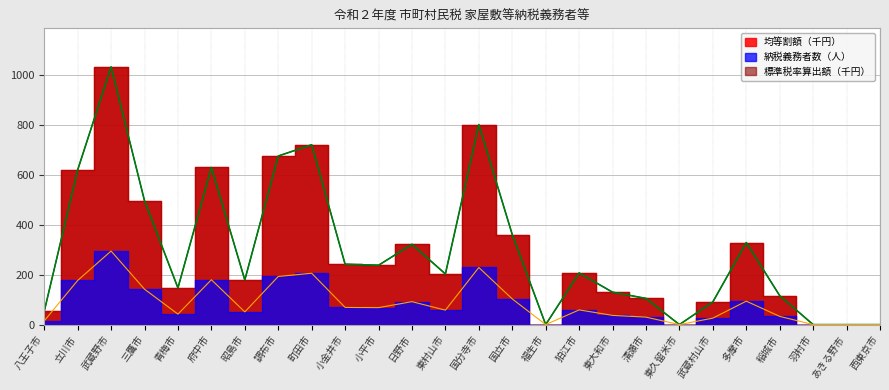

The 標準税率算出額（千円） series shows 0 at 東久留米市. True or false?

True